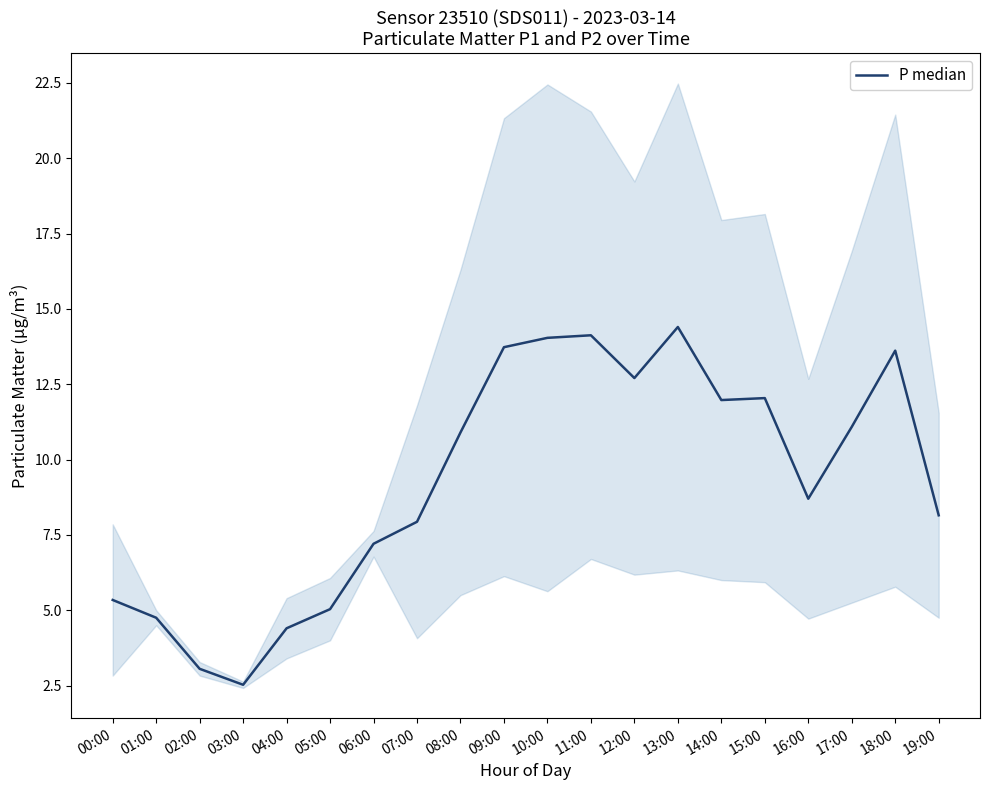

Rank the categories by value from lowest to highest.

03:00, 02:00, 04:00, 01:00, 05:00, 00:00, 06:00, 07:00, 19:00, 16:00, 08:00, 17:00, 14:00, 15:00, 12:00, 18:00, 09:00, 10:00, 11:00, 13:00